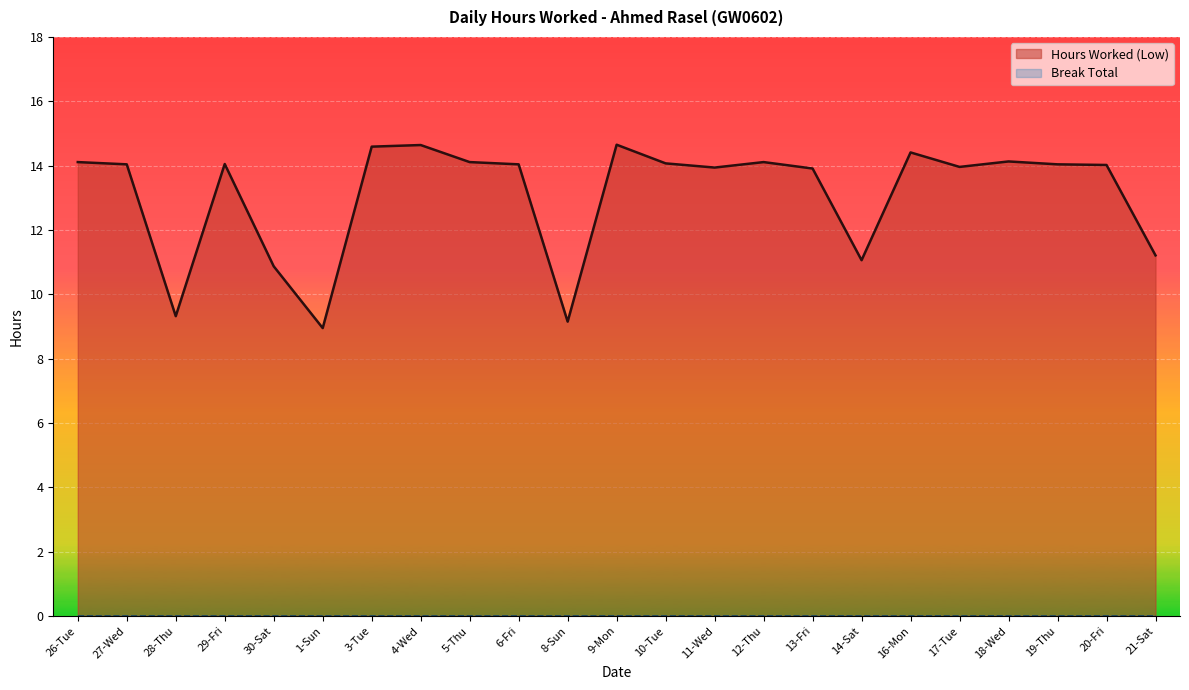

Reading right to left, list all the values displayed in this chart.

11.2	14.0	14.0	14.1	14.0	14.4	11.1	13.9	14.1	13.9	14.1	14.7	9.2	14.0	14.1	14.6	14.6	8.9	10.9	14.1	9.3	14.0	14.1